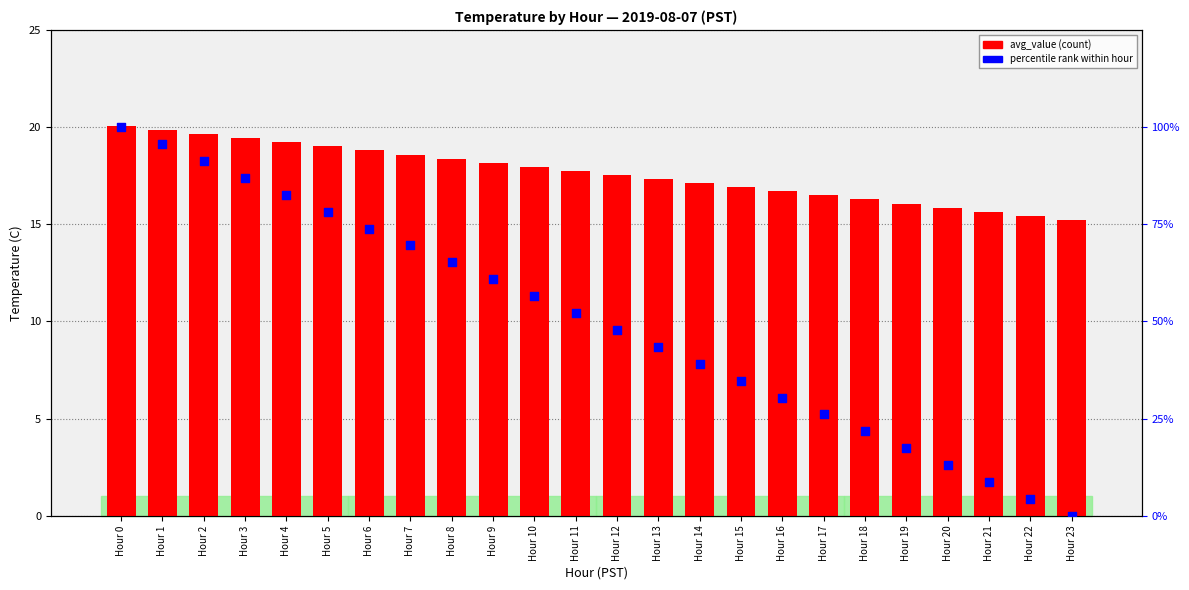

At how many categories does at least one series exceed 64?

9